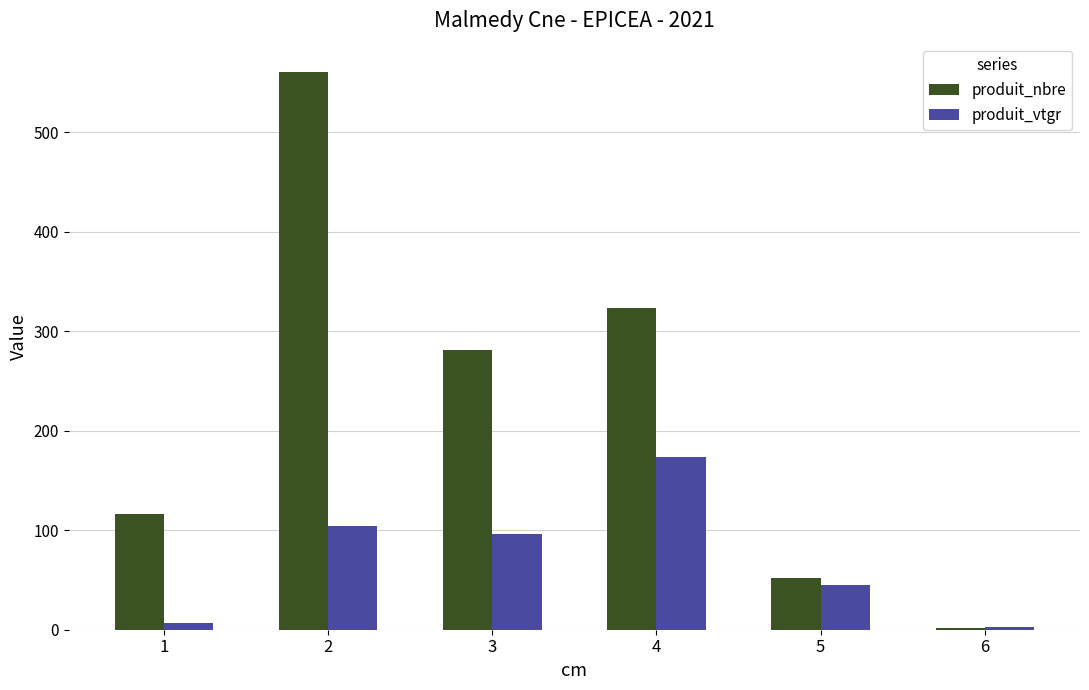

Are the bars horizontal?

No